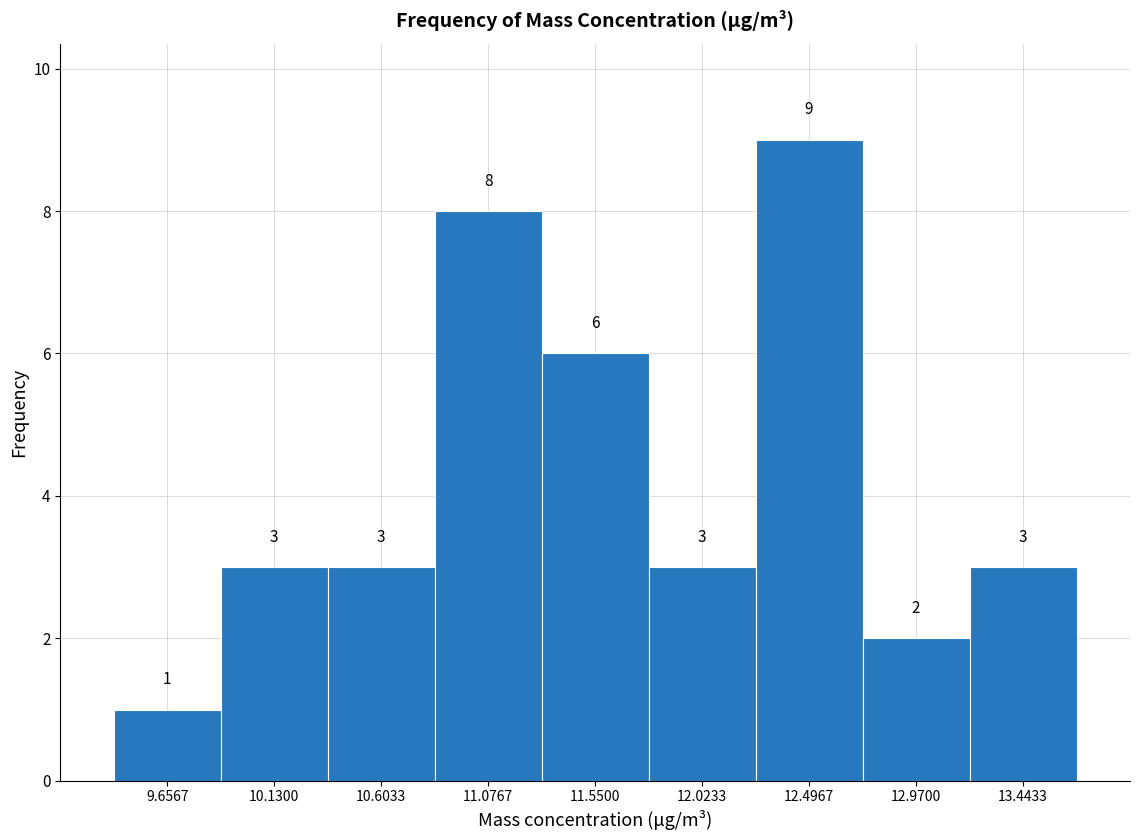

Reading left to right, list every bar in this chart as the range it spans on the x-axis followed by its height. The bar edges are not printed on the chart, so give them approximately, as read against the axis.

9.40 to 9.90: 1
9.90 to 10.35: 3
10.35 to 10.85: 3
10.85 to 11.30: 8
11.30 to 11.80: 6
11.80 to 12.25: 3
12.25 to 12.75: 9
12.75 to 13.20: 2
13.20 to 13.70: 3